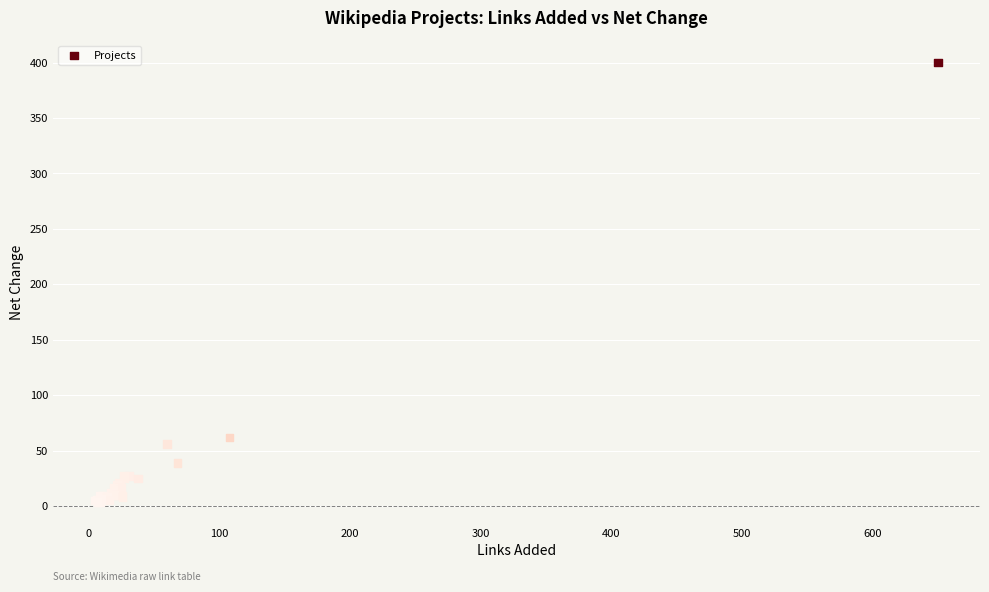

What Y value in the scatter plot is closest to 202?

62